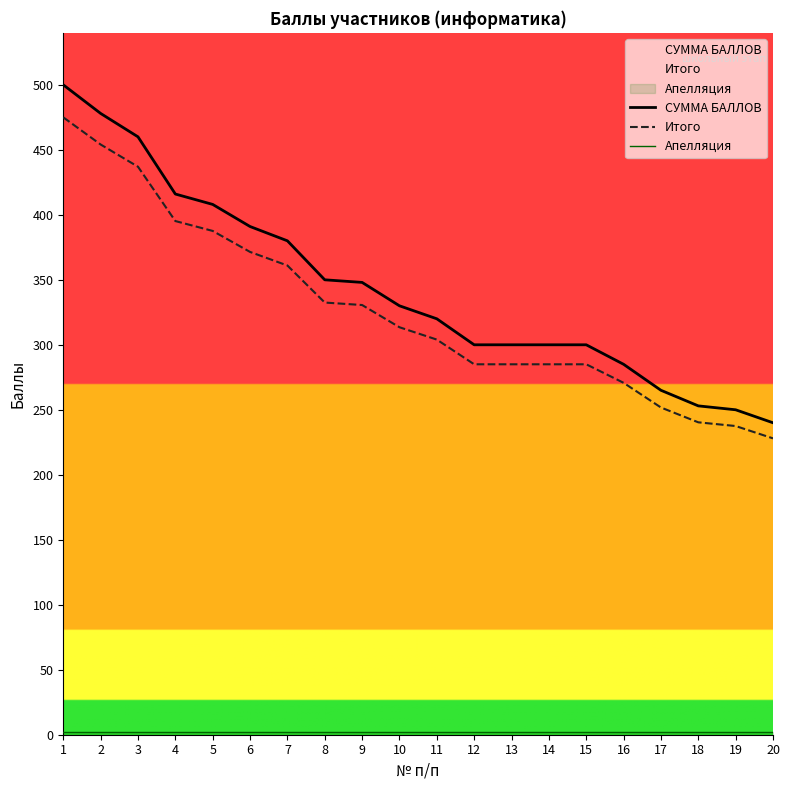

What is the approximate value of СУММА БАЛЛОВ at 11?

320.0